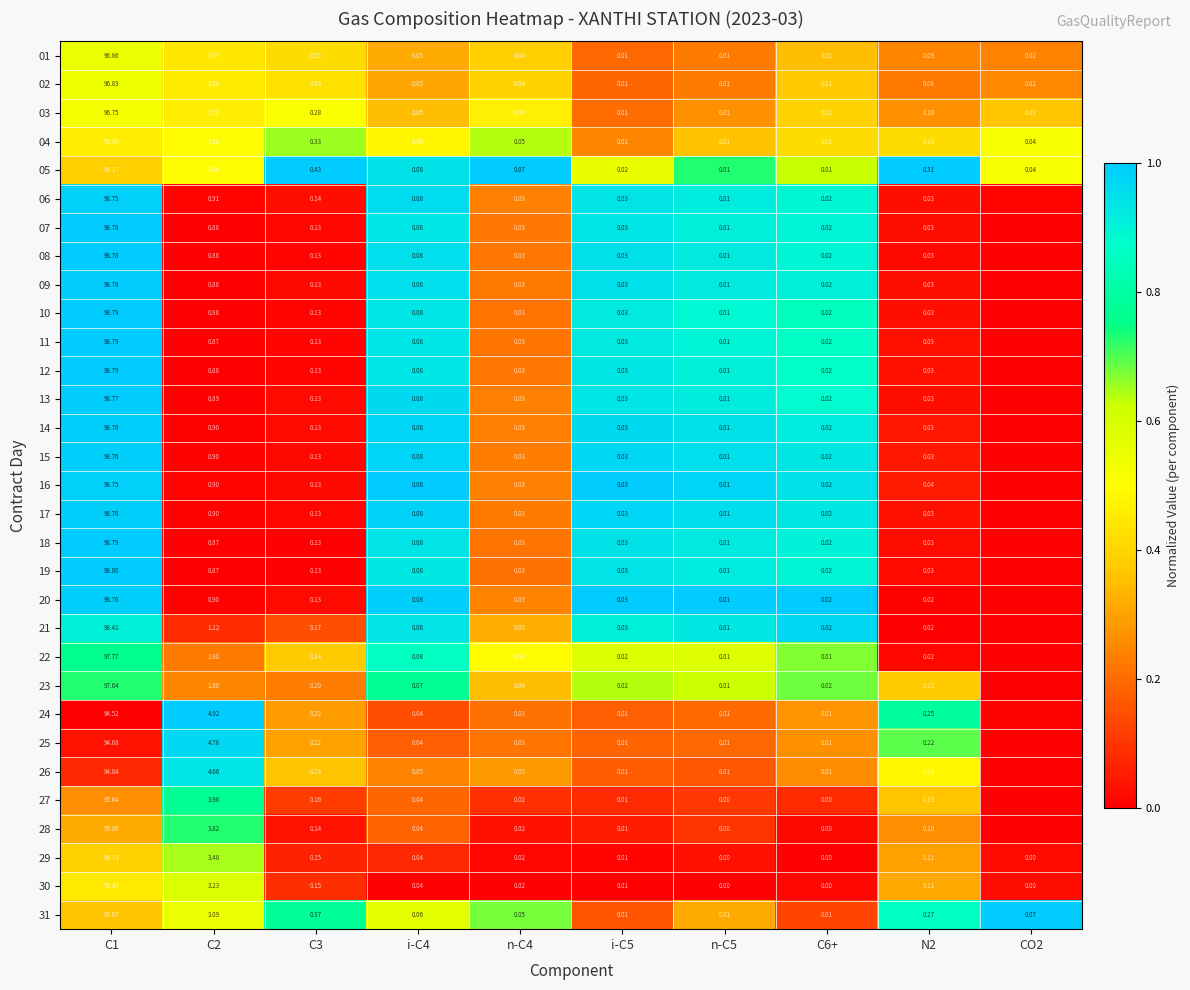

Is the value of 05 at CO2 greater than the value of 15 at C3?

No